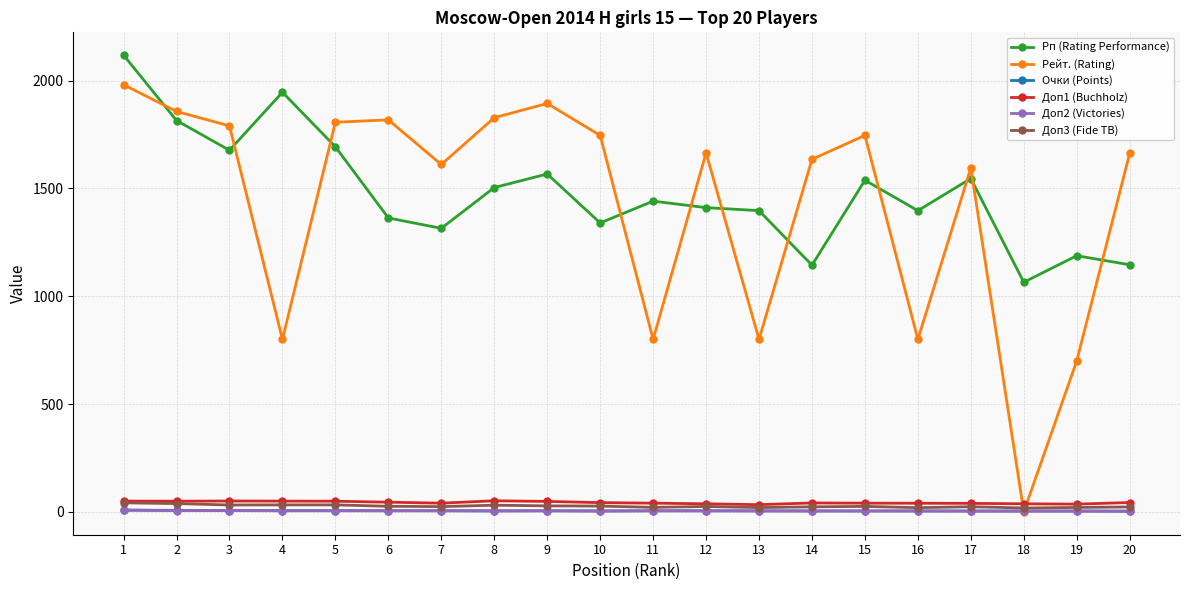

What is the spread (max minus min) of values at 6?

1813.0